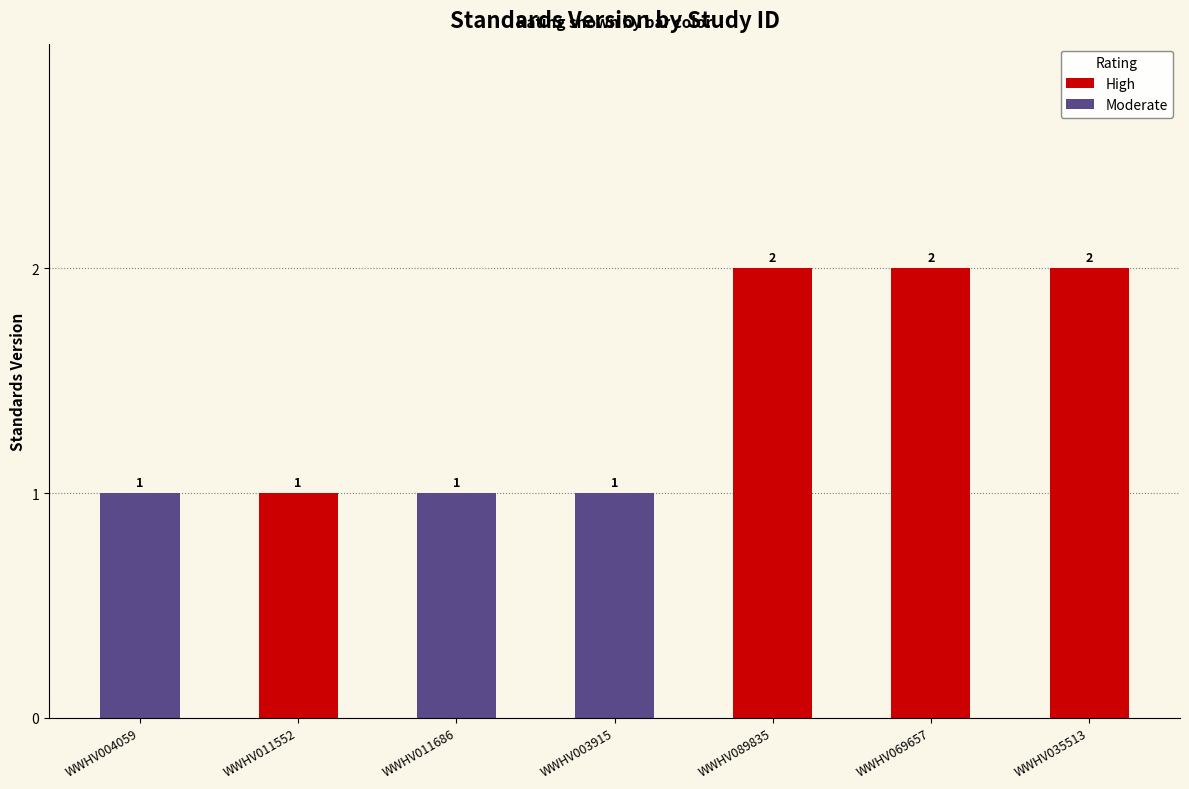

At which category does the chart reach its peak across all series?

WWHV089835